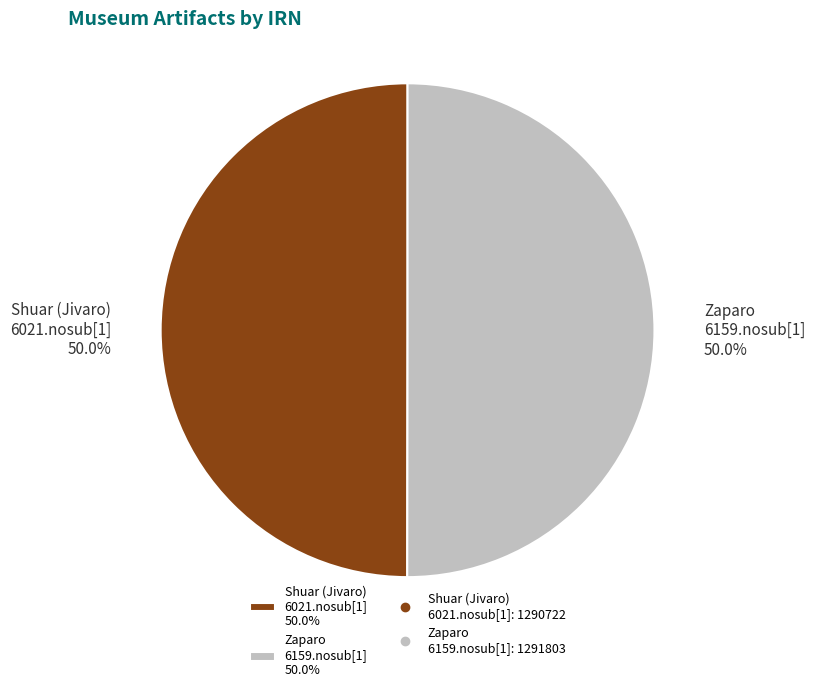

Approximately how many times larger is the value at Zaparo 6159.nosub[1] 50.0% compared to Shuar (Jivaro) 6021.nosub[1] 50.0%?

1.0